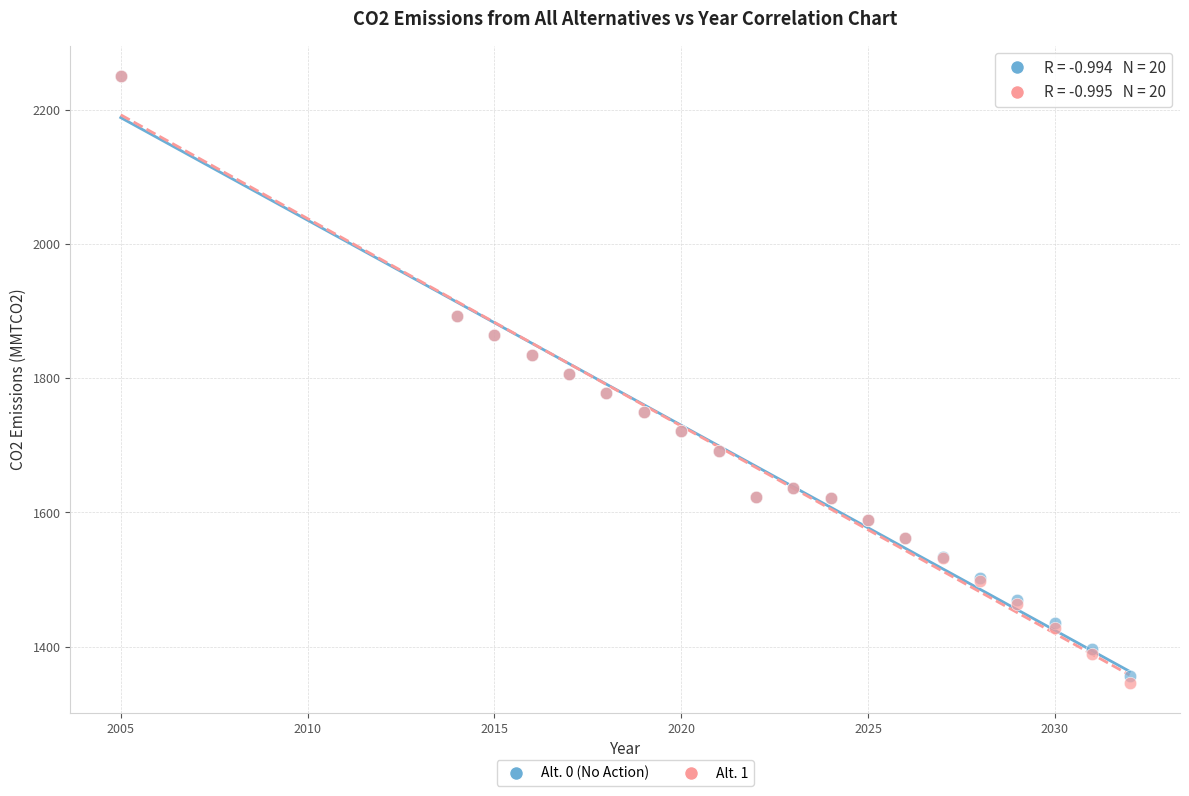

What are all the series names shown in the legend?

Alt. 0 (No Action), Alt. 1